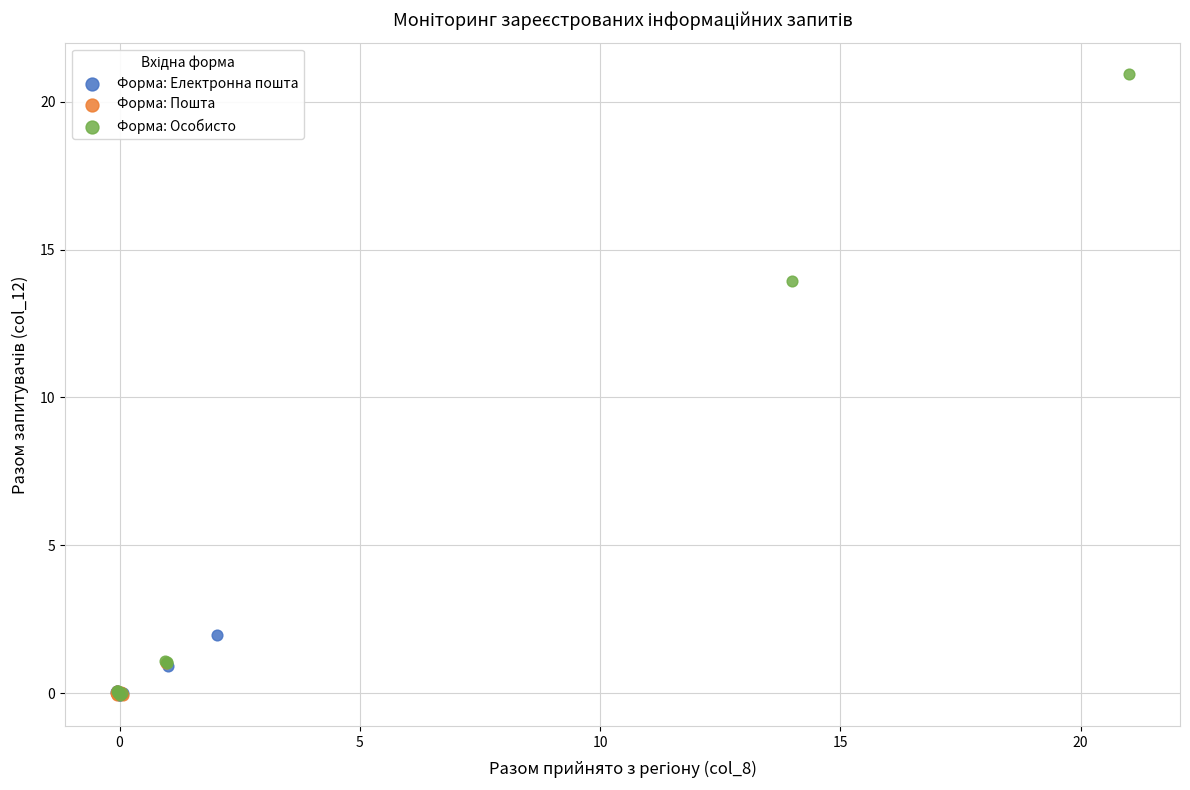

Which series has the largest Y range (max minus min)?

Форма: Особисто